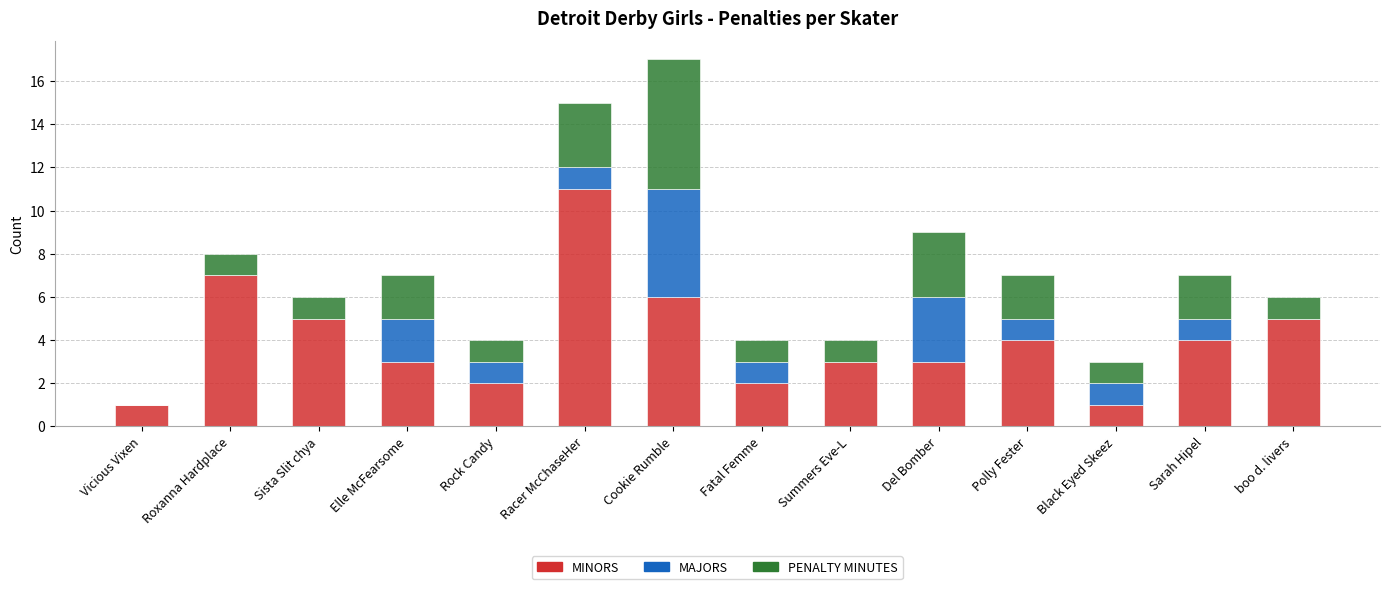

What is the sum of all MINORS values?

57